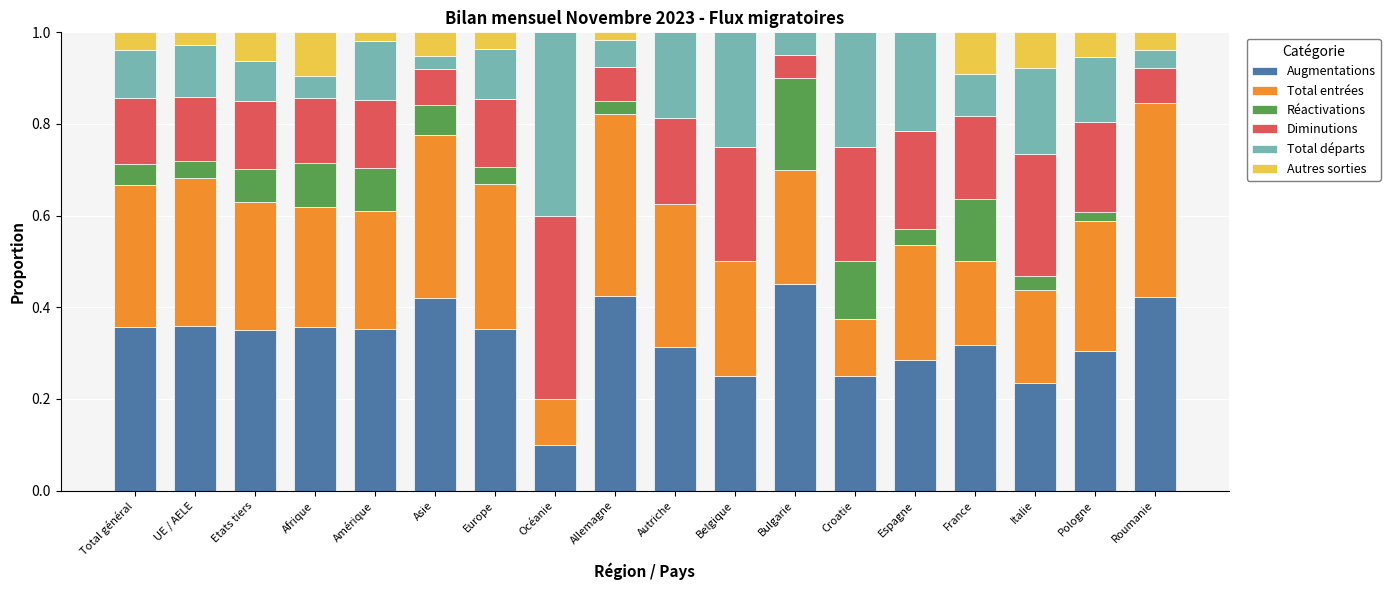

What is the total value across all series at Autriche?

1.0